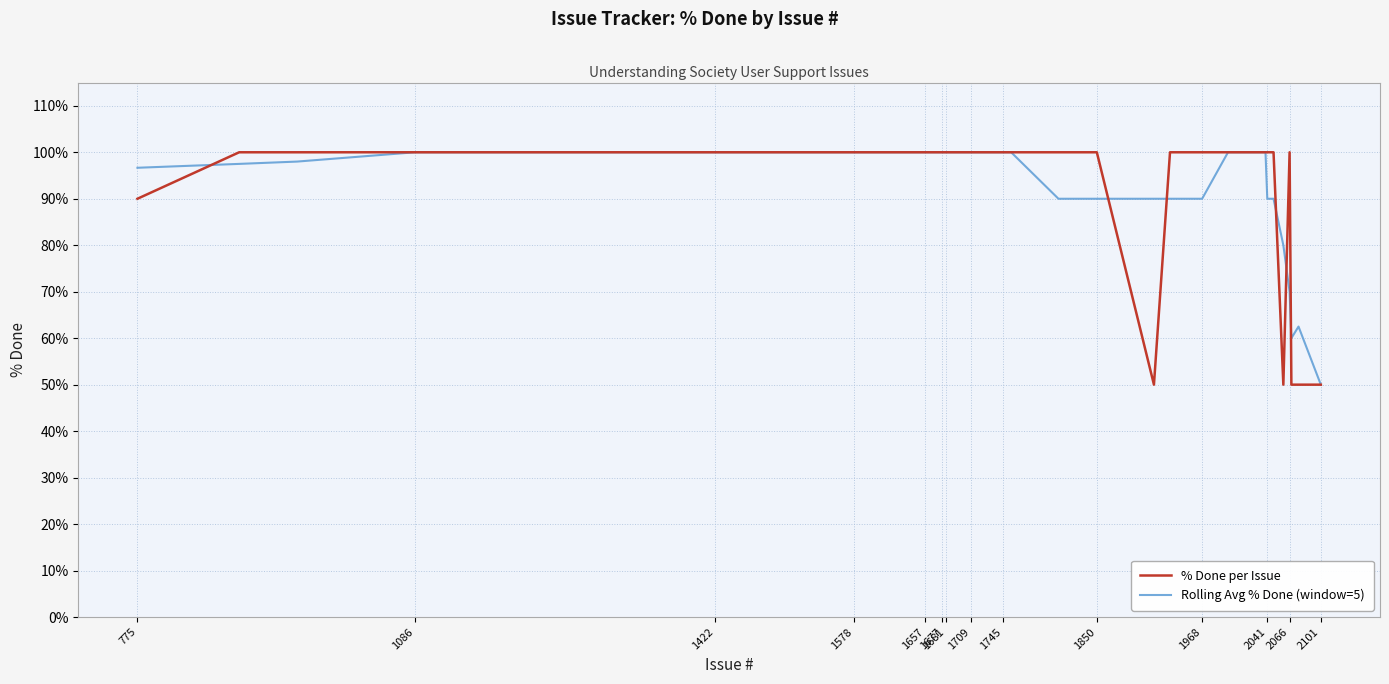

What is the smallest value displayed?

50.0